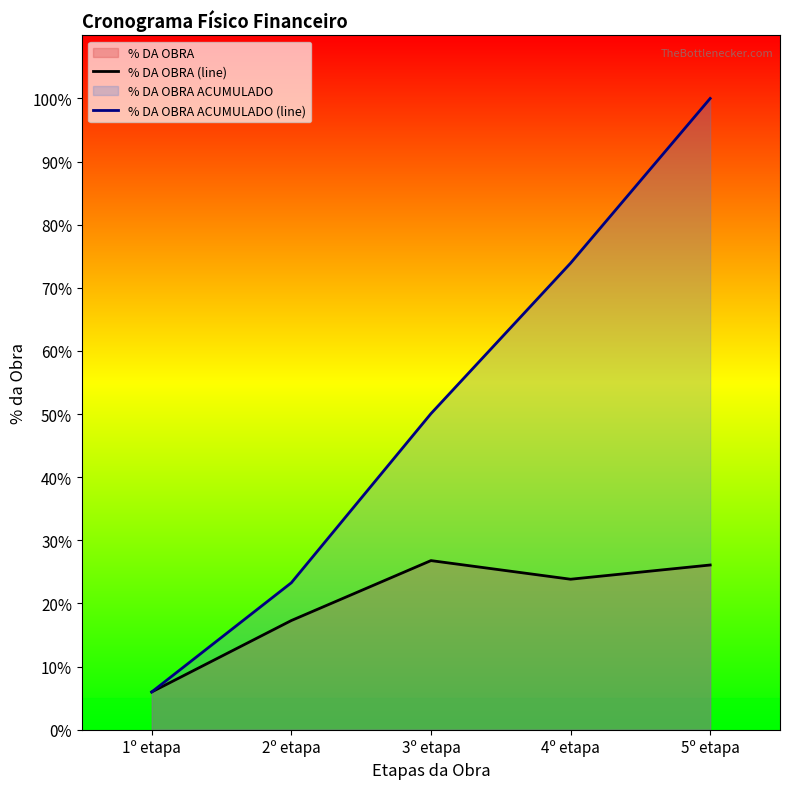

At 4º etapa, list the series in order from largest to smallest.

% DA OBRA ACUMULADO (line), % DA OBRA (line)